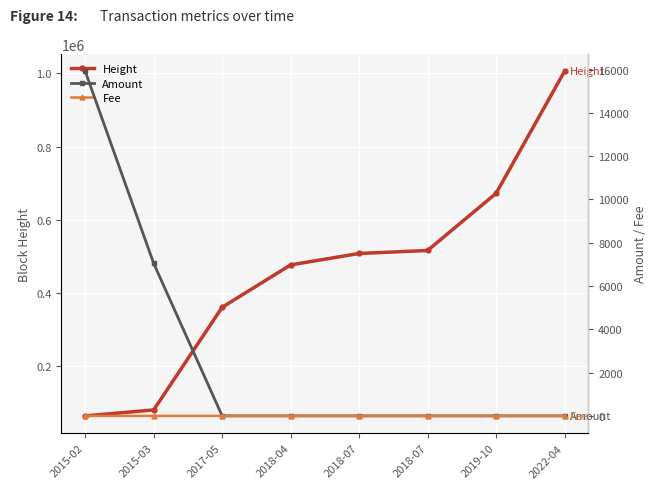

What is the spread (max minus min) of values at 2018-07?

507366.0